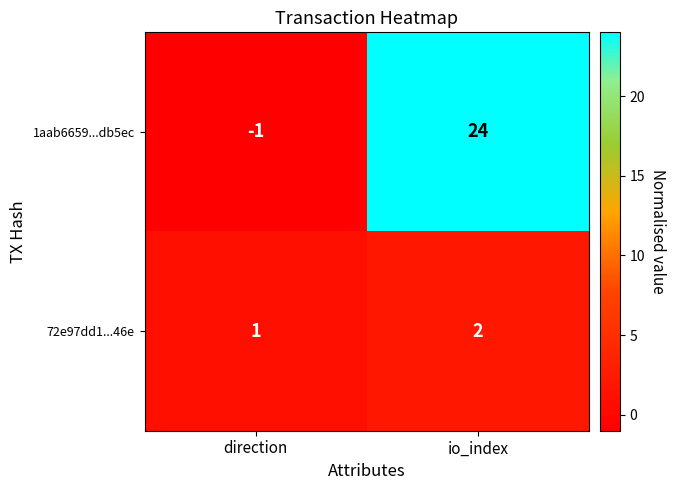

What is the maximum value shown in the chart?

24